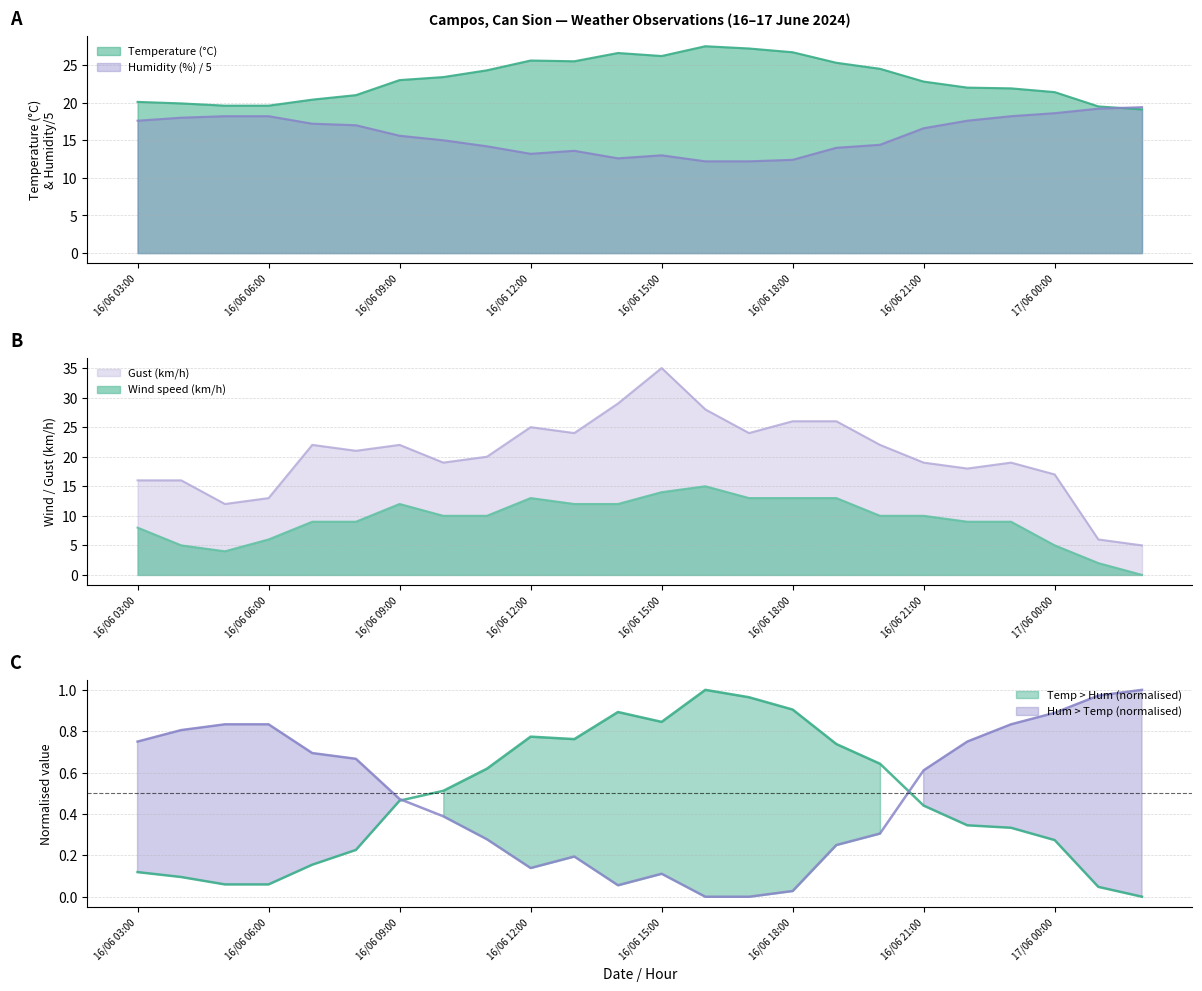

Where is Gust (km/h) nearest to the value 20?

16/06 11:00